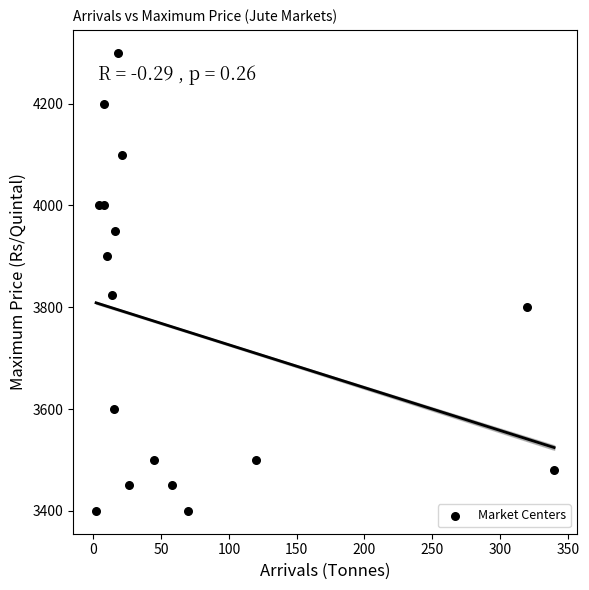

What is the range of Y values (max minus min)?

900